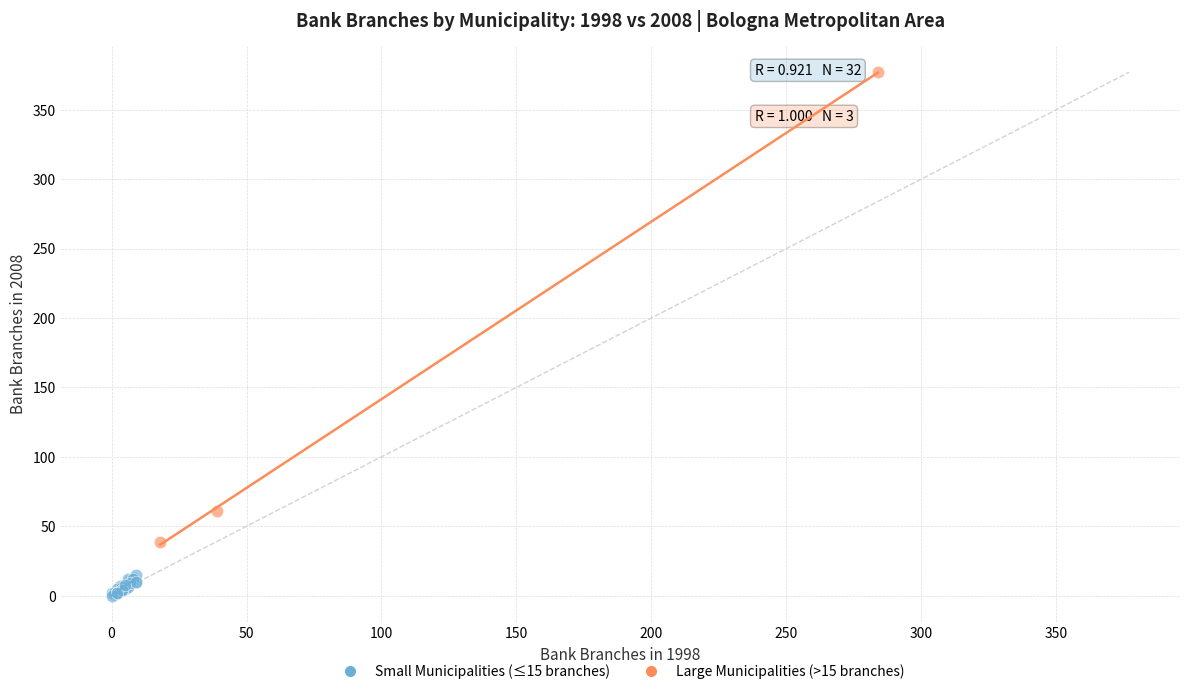

What are all the series names shown in the legend?

Small Municipalities (≤15 branches), Large Municipalities (>15 branches)